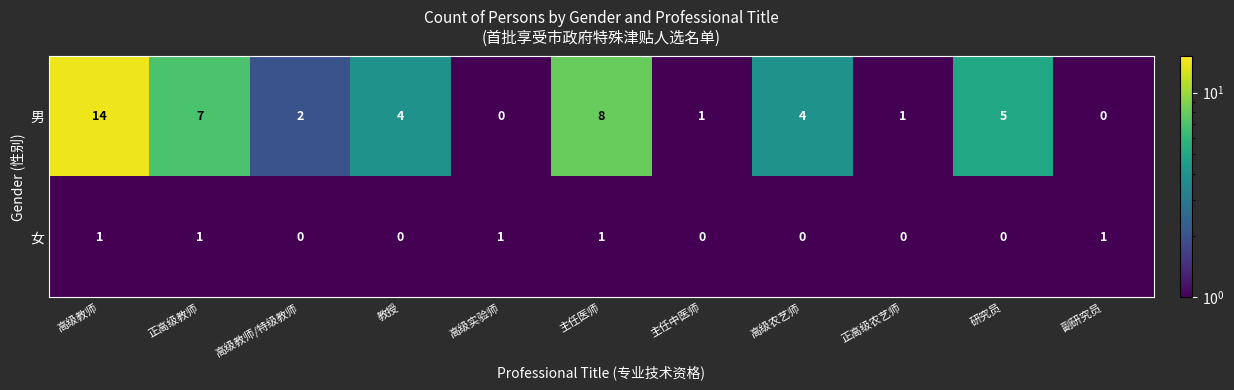

The 女 series shows 0 at 高级实验师. True or false?

False